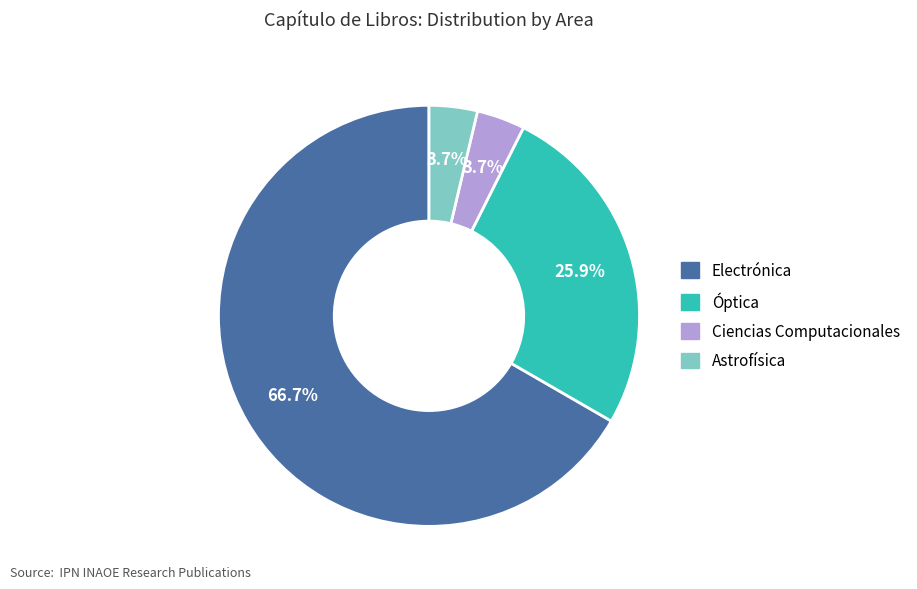

What is the ratio of the value at Electrónica to the value at Ciencias Computacionales?

18.0